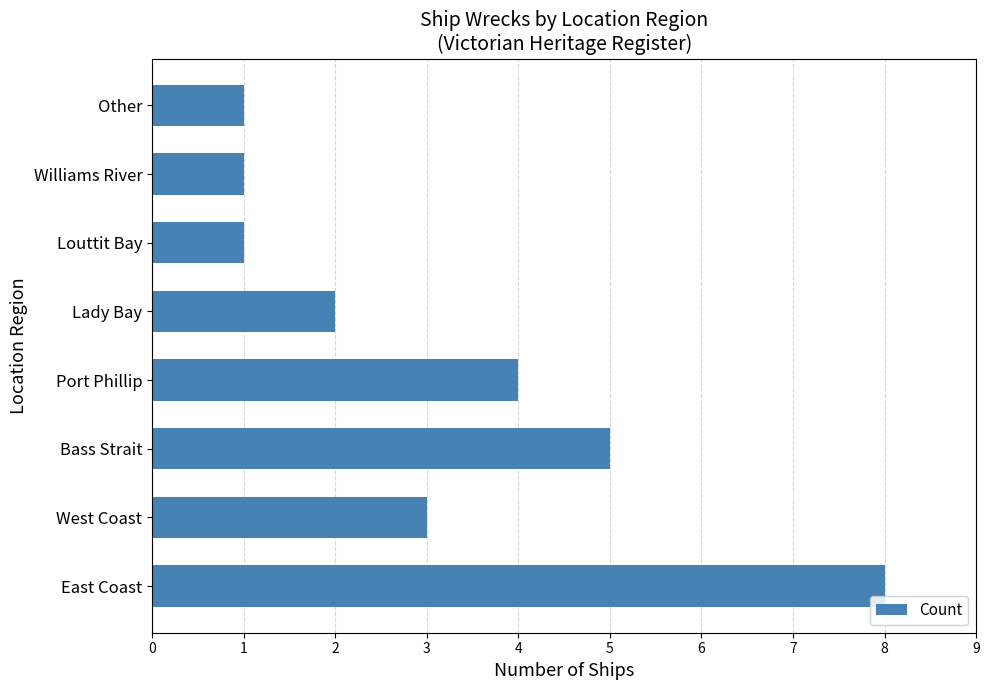

Are the bars horizontal?

Yes